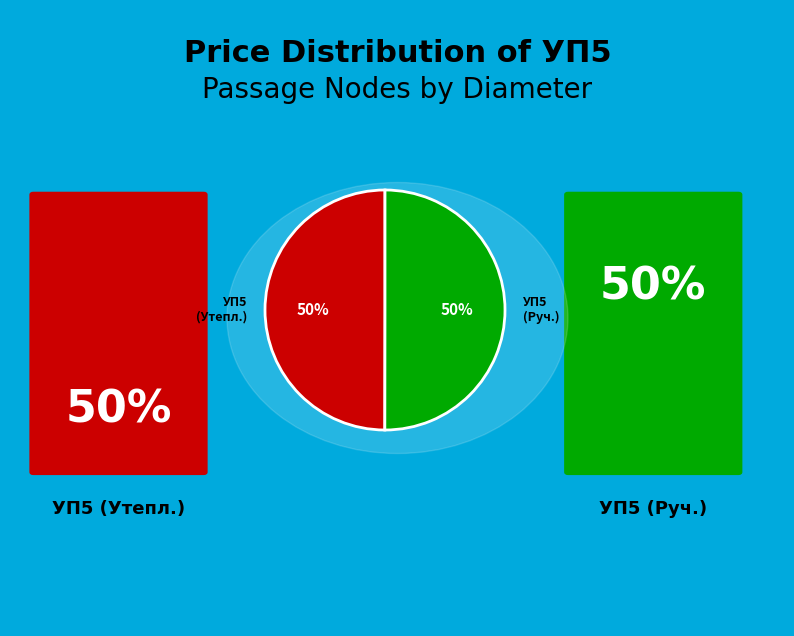

Do УП5 (Руч.) and УП5 (Утепл.) together represent more than half of the pie?

Yes